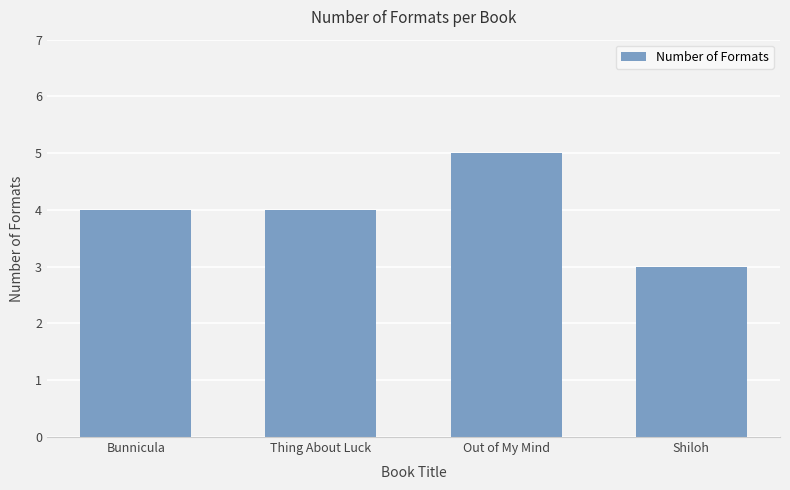

Reading left to right, extract all data points from this chart.

4	4	5	3